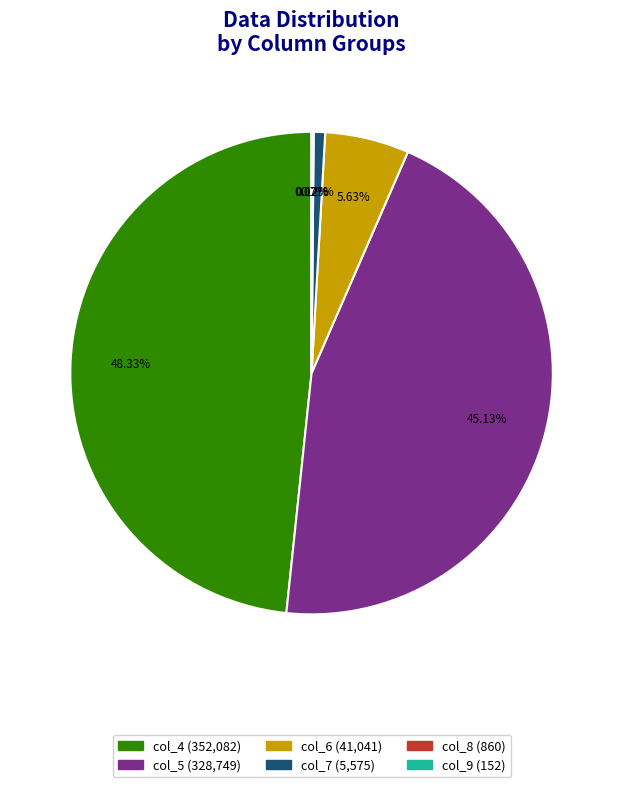

What is the ratio of the value at col_5 to the value at col_4?

0.9